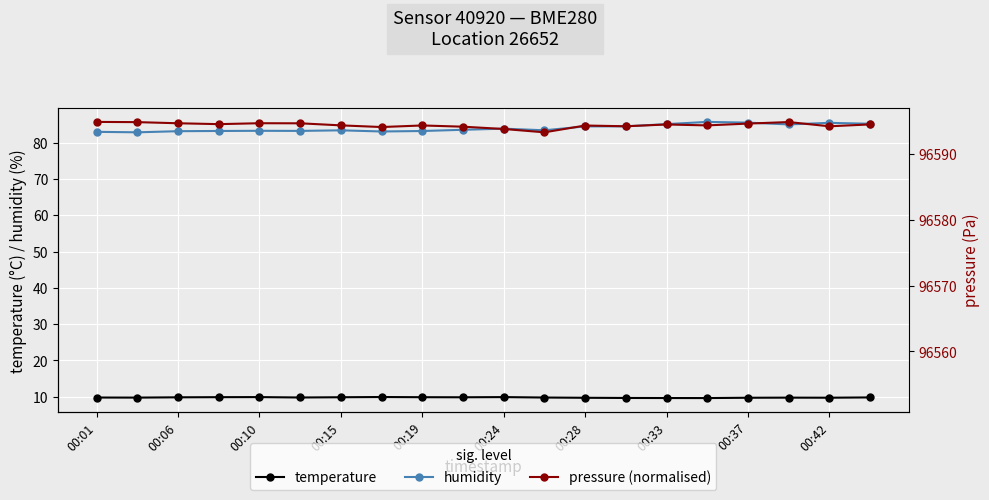

Which has a higher value, 00:15 or 19?

00:15